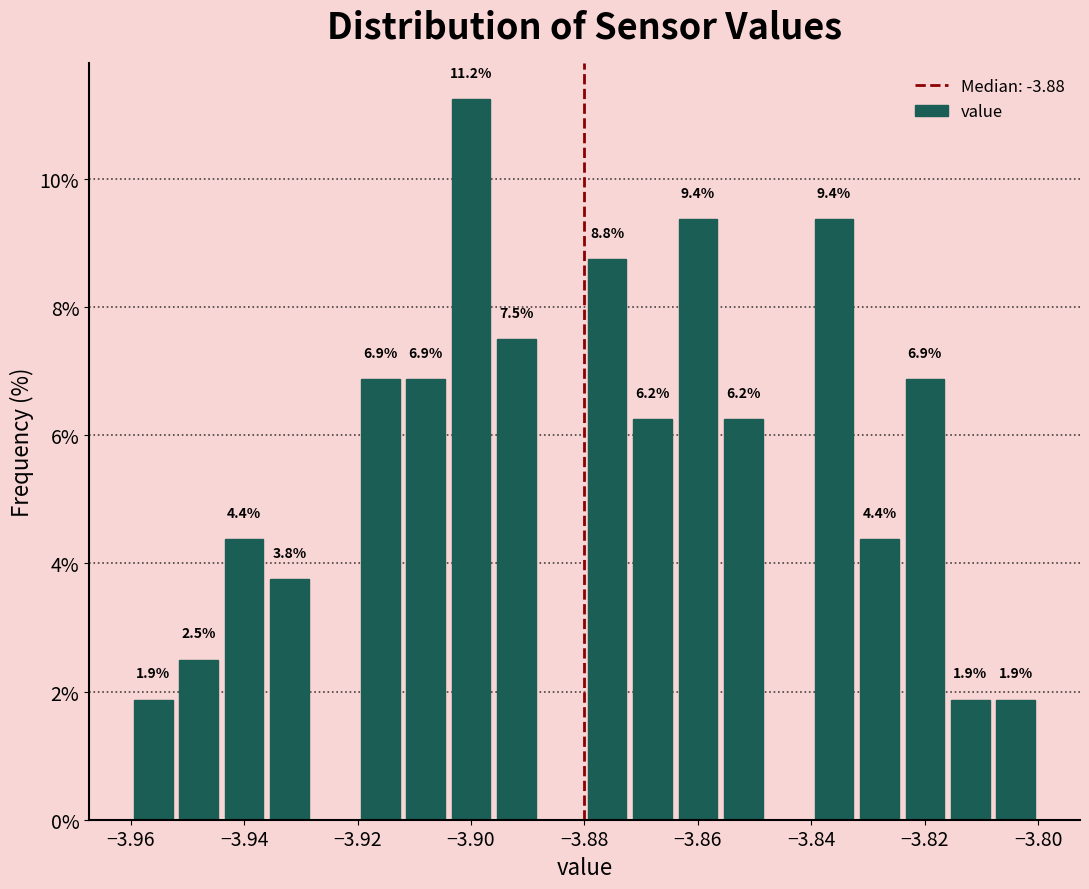

Which range on the x-axis has the tallest bar?

-3.904 to -3.896